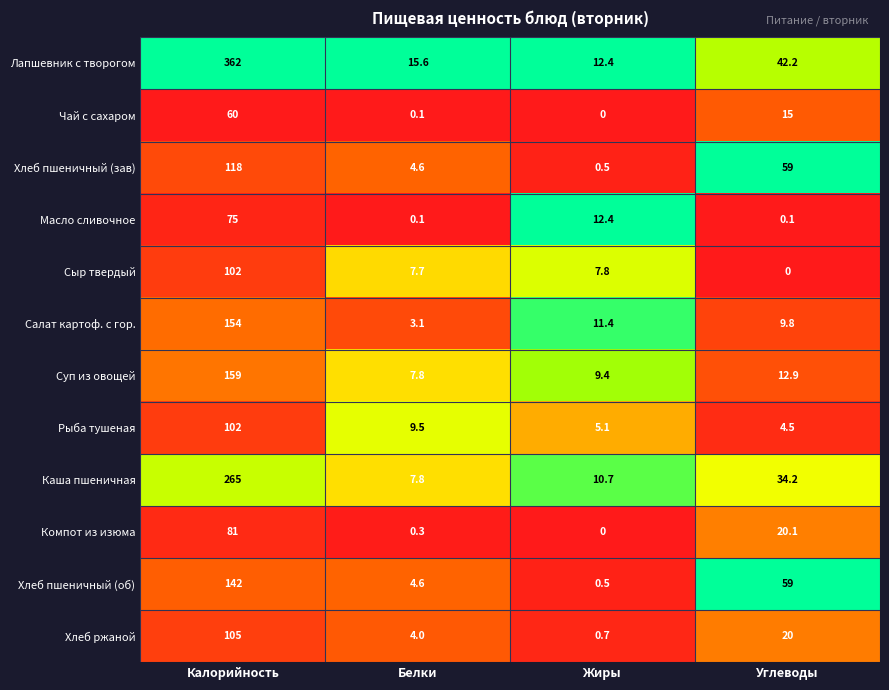

At which category is the sum across all series the highest?

Калорийность